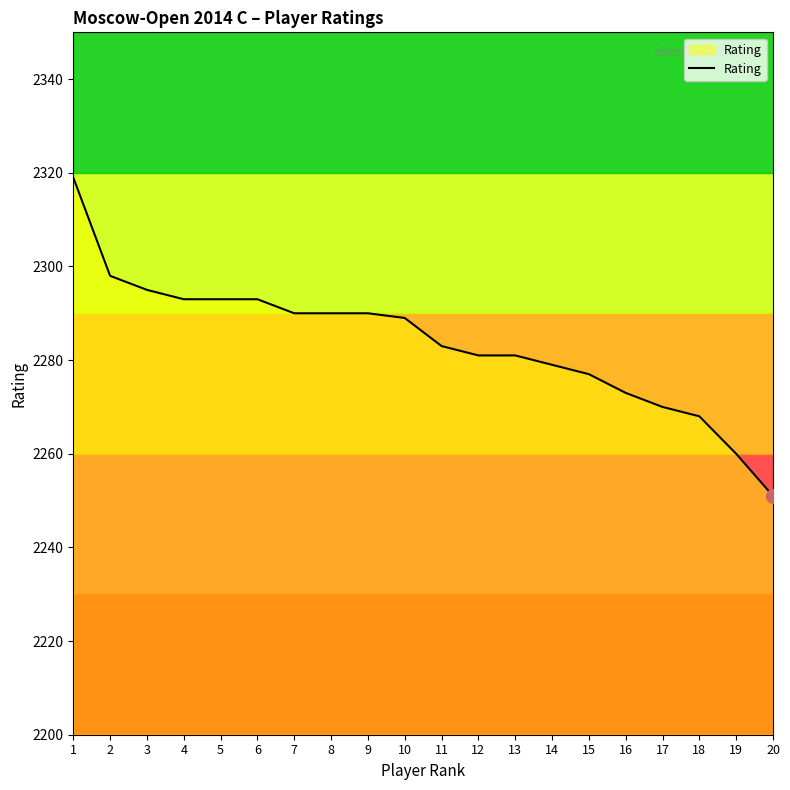

What is the approximate value at 19, to the nearest 5?

2260